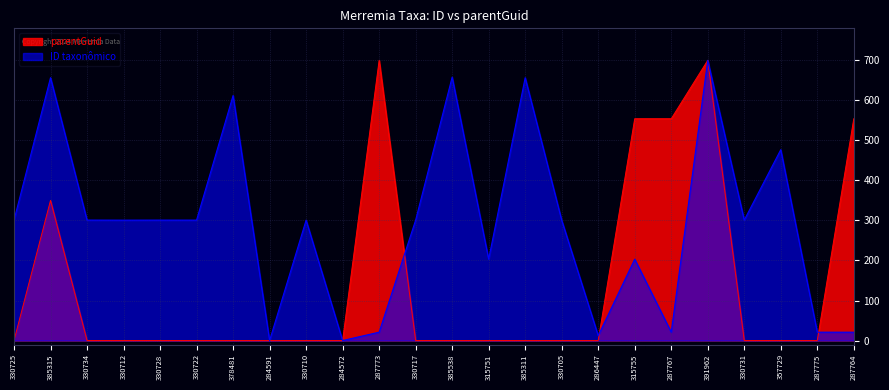

What is the spread (max minus min) of values at 330717?

300.8